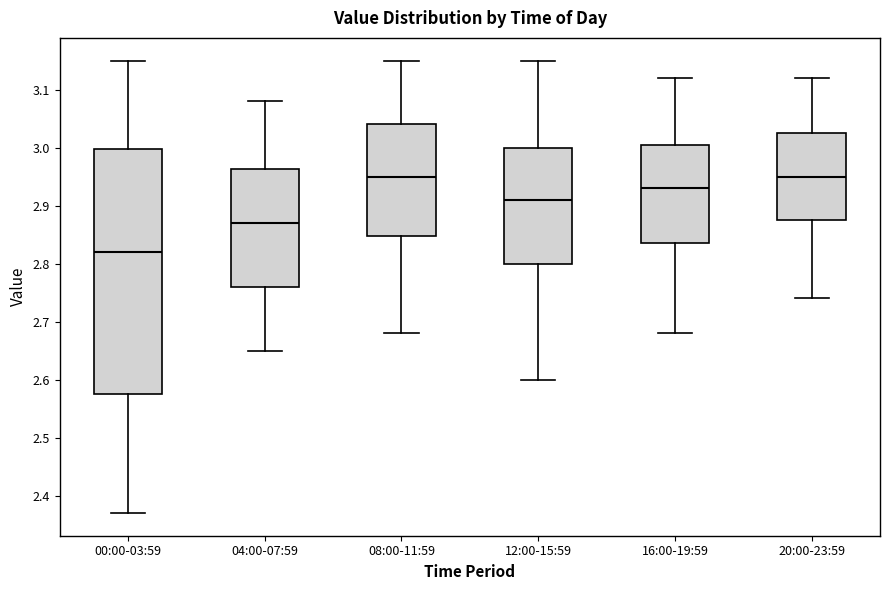

Where is the lower edge of the box for 20:00-23:59 on the y-axis? The values are not printed on the chart, so give them approximately, as read against the axis.

2.88